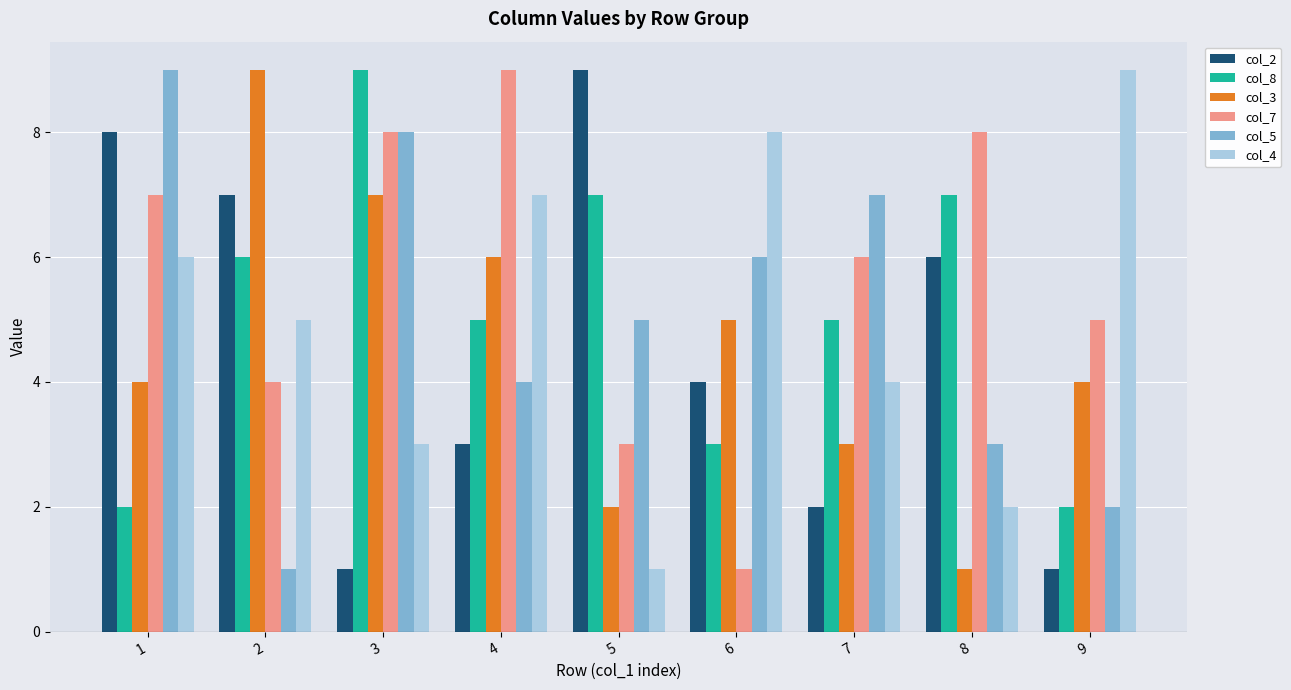

At how many categories does at least one series exceed 1?

9